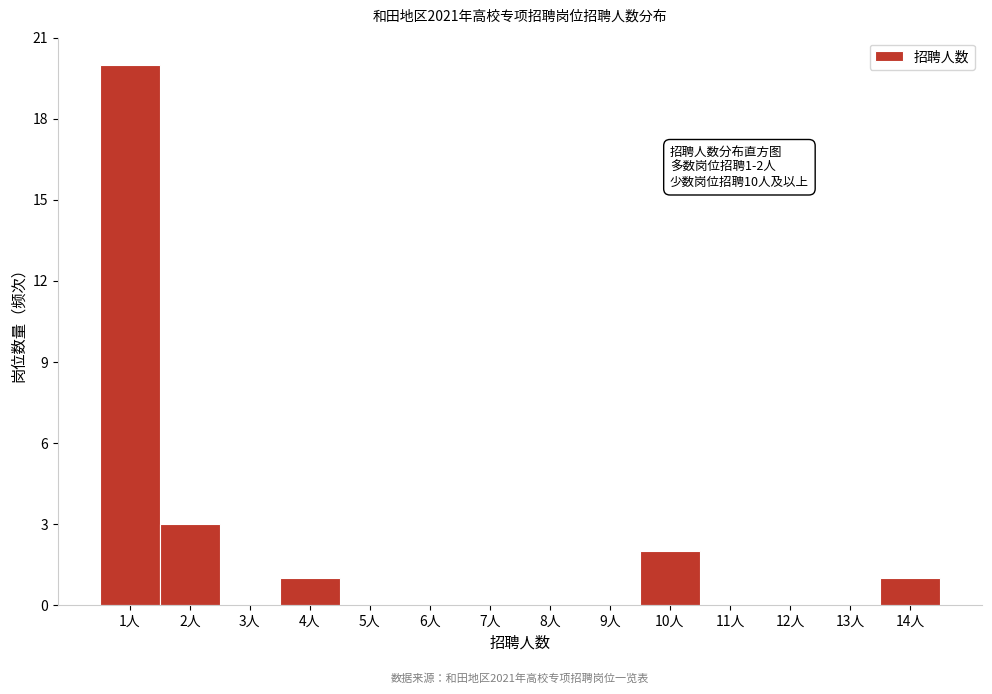

Reading right to left, what are all the values shown in this chart?

14人=1	13人=0	12人=0	11人=0	10人=2	9人=0	8人=0	7人=0	6人=0	5人=0	4人=1	3人=0	2人=3	1人=20